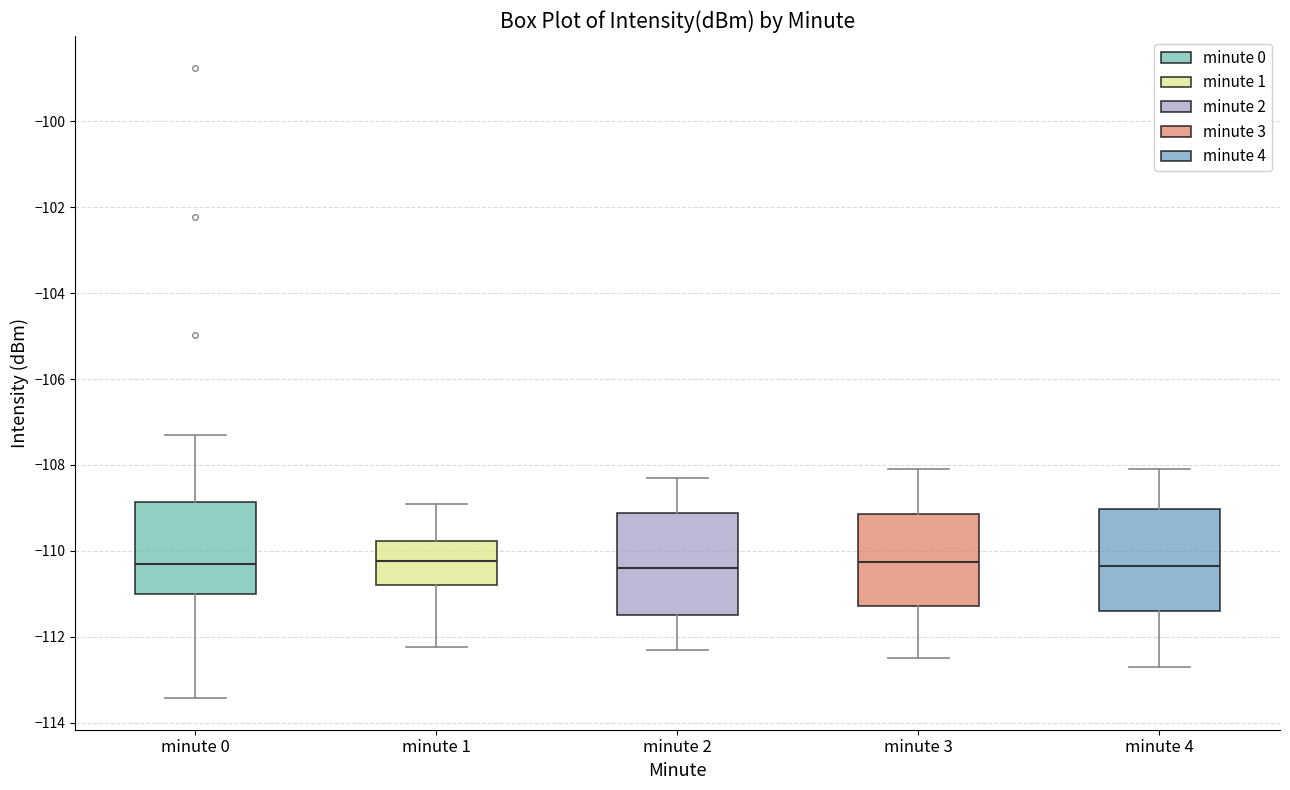

Where does the upper whisker of the box for minute 1 end on the y-axis? The values are not printed on the chart, so give them approximately, as read against the axis.

-108.8